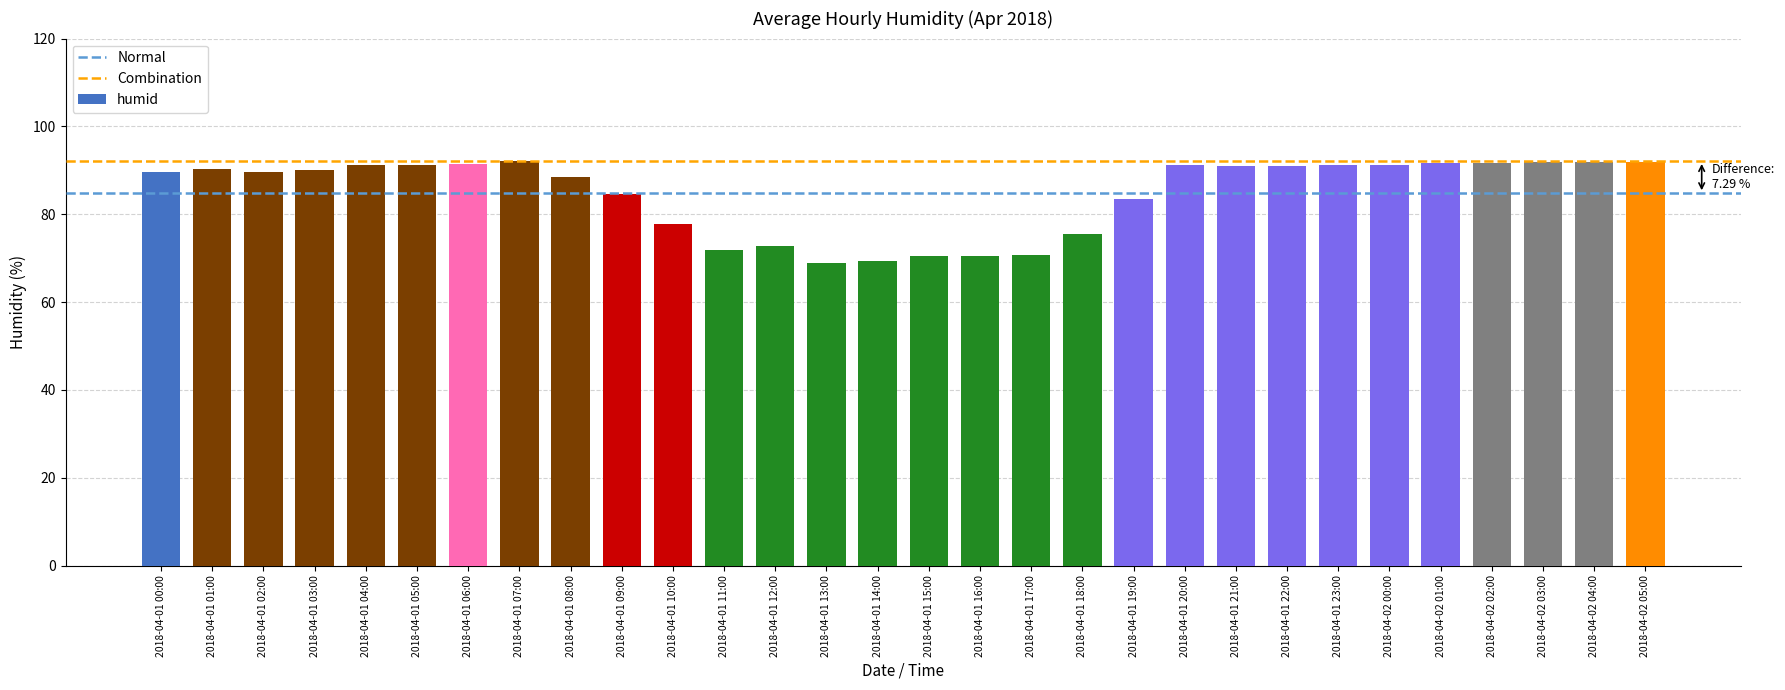

What is the difference between the values at 2018-04-01 11:00 and 2018-04-02 01:00?

19.8